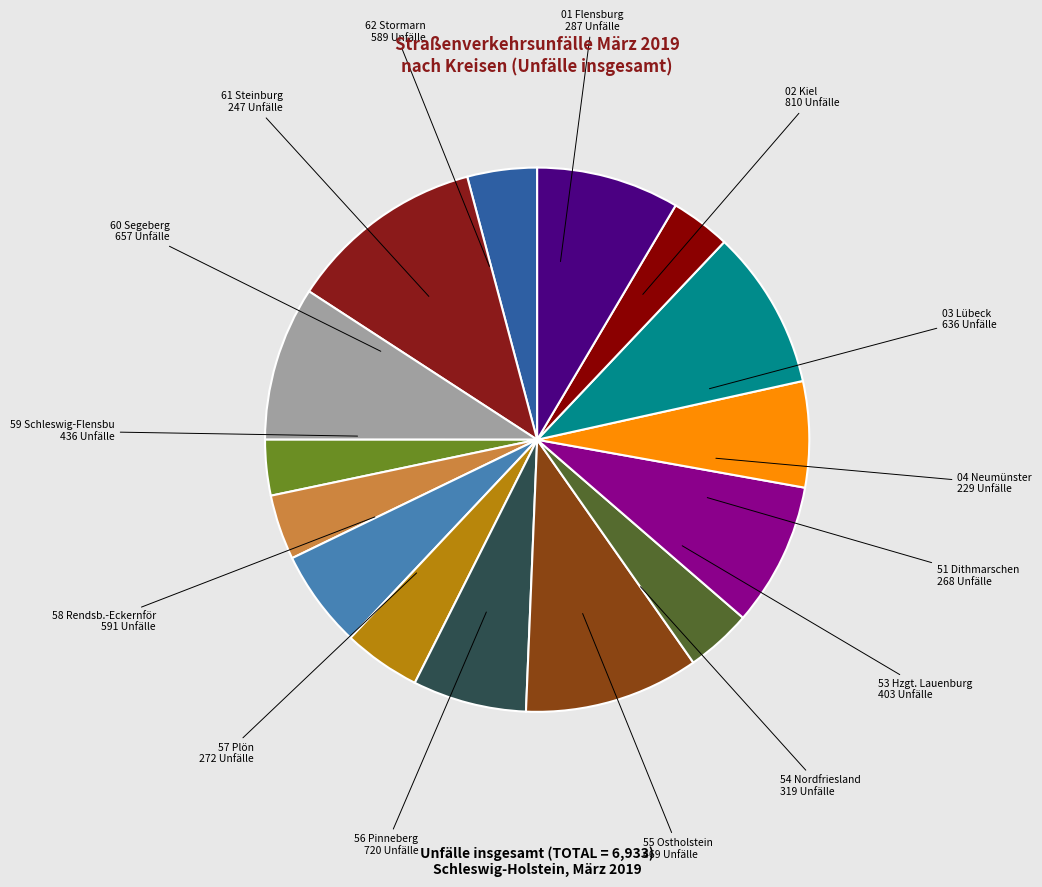

To the nearest percent, what is the average slice percentage?

7%